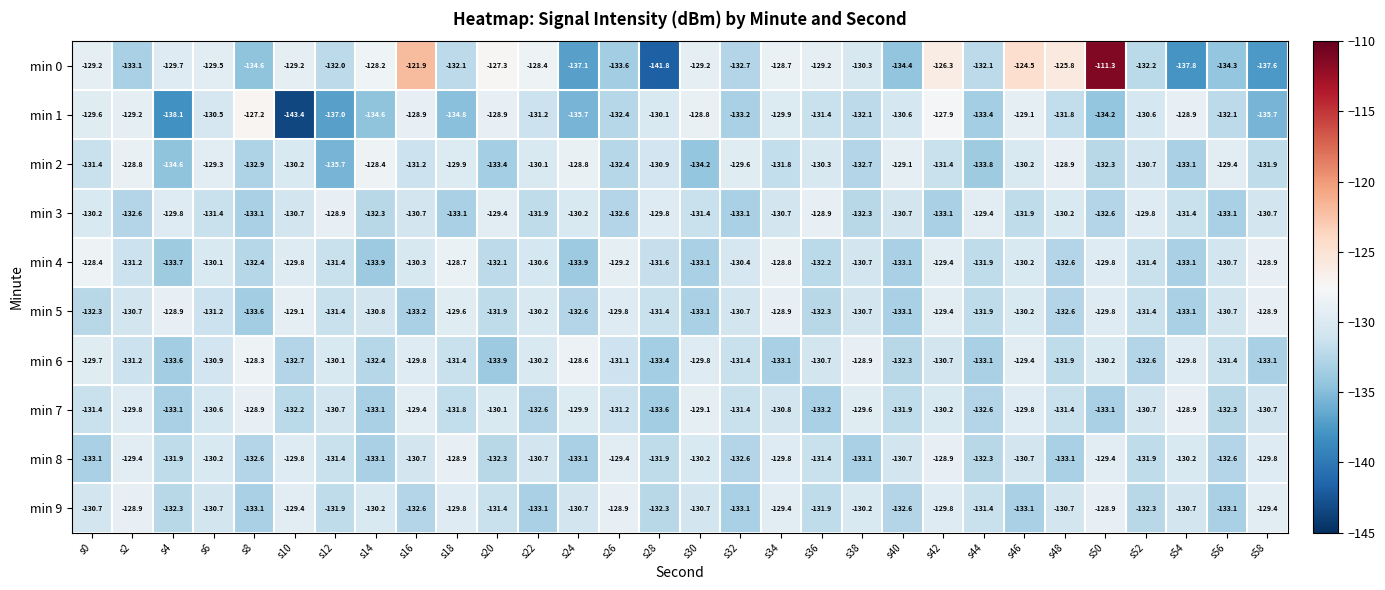

What is the difference between the highest and lowest values at s38?

4.2